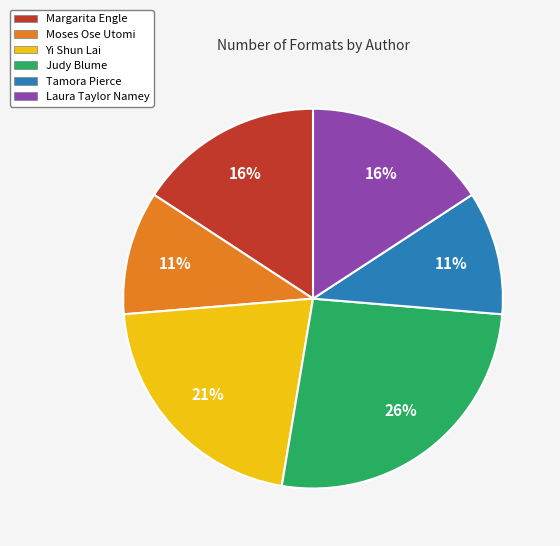

Which has a higher value, Yi Shun Lai or Laura Taylor Namey?

Yi Shun Lai